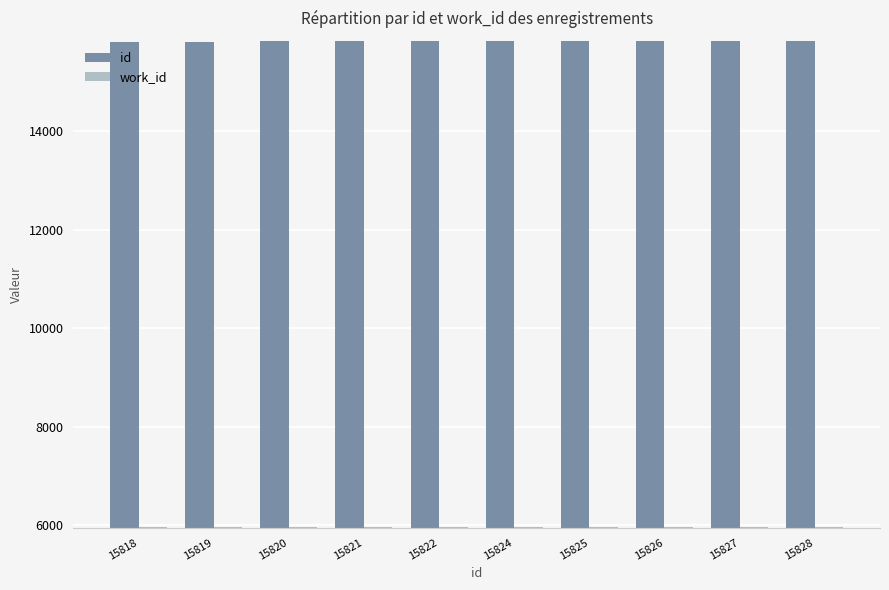

How many categories are shown in the chart?

10